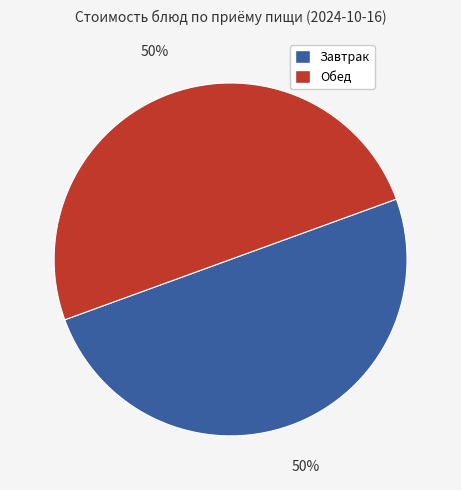

To the nearest percent, what is the difference between the largest and smallest slice percentages?

0%